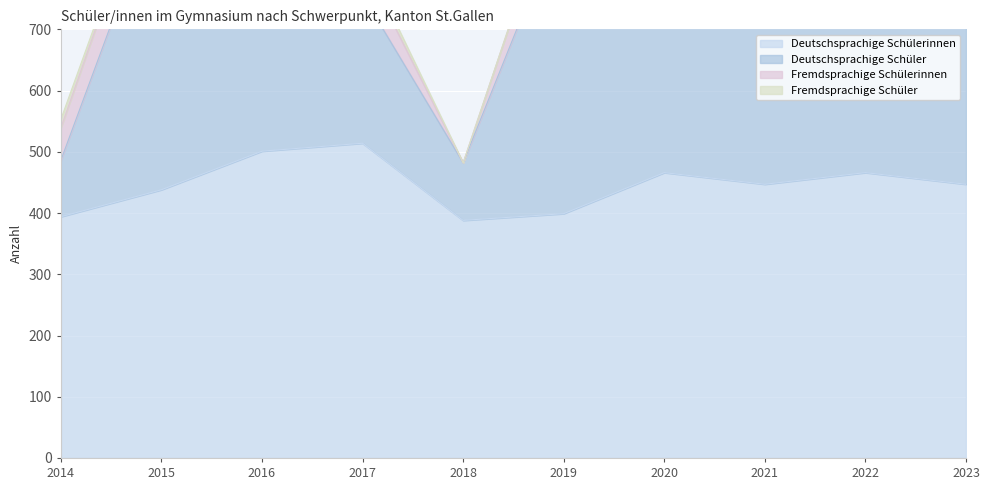

What is the value of the Deutschsprachige Schüler point at the 1st from the left?

92